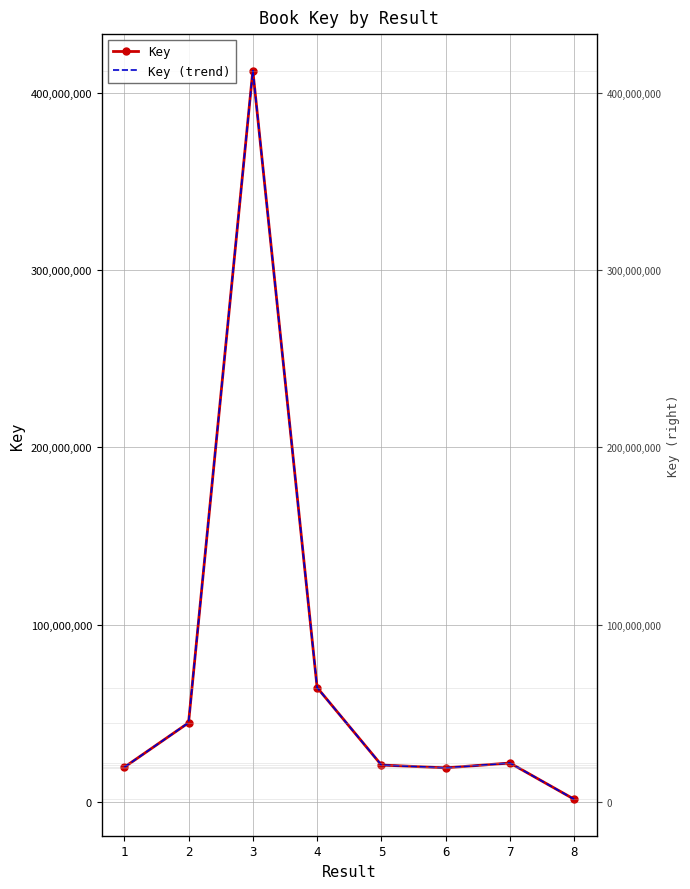

What is the sum of the Key (trend) values at 1 and 2?

64321623